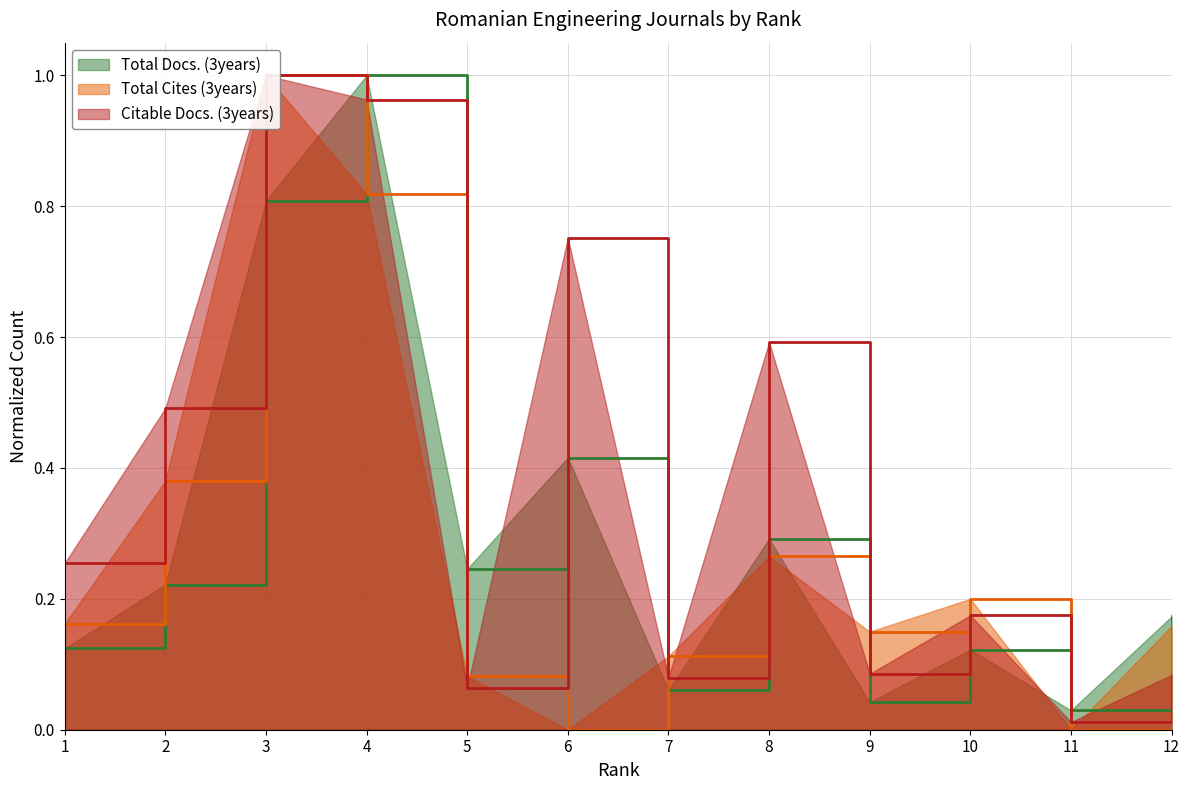

True or false: Citable Docs. (3years) has more than 2 points higher than both neighbors.

True